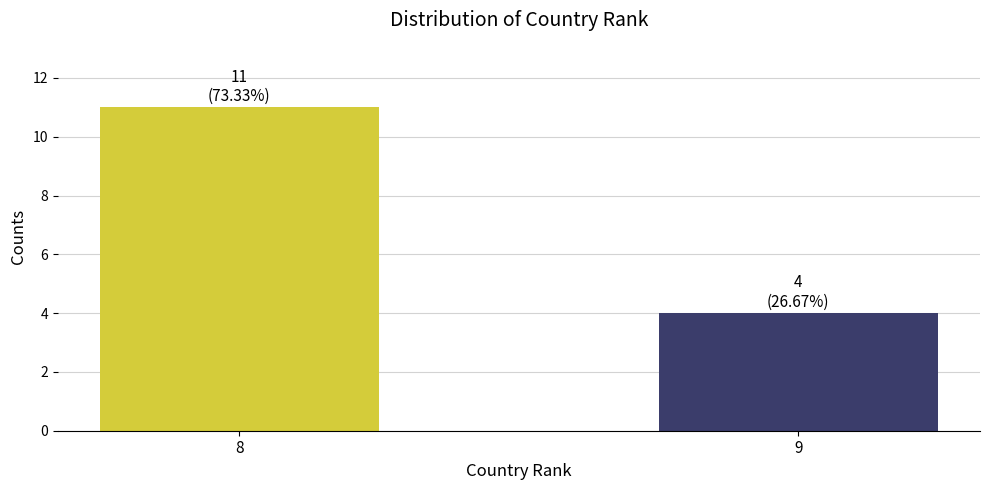

What is the difference between the values at 9 and 8?

7